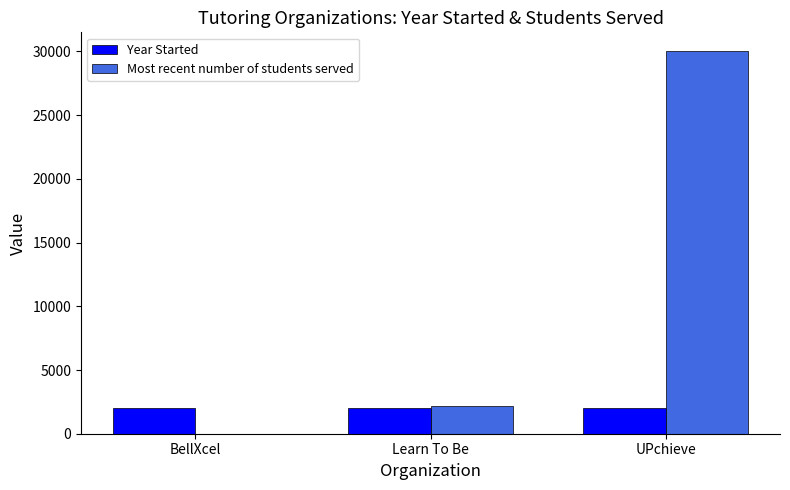

Which category has the highest value across all series?

UPchieve